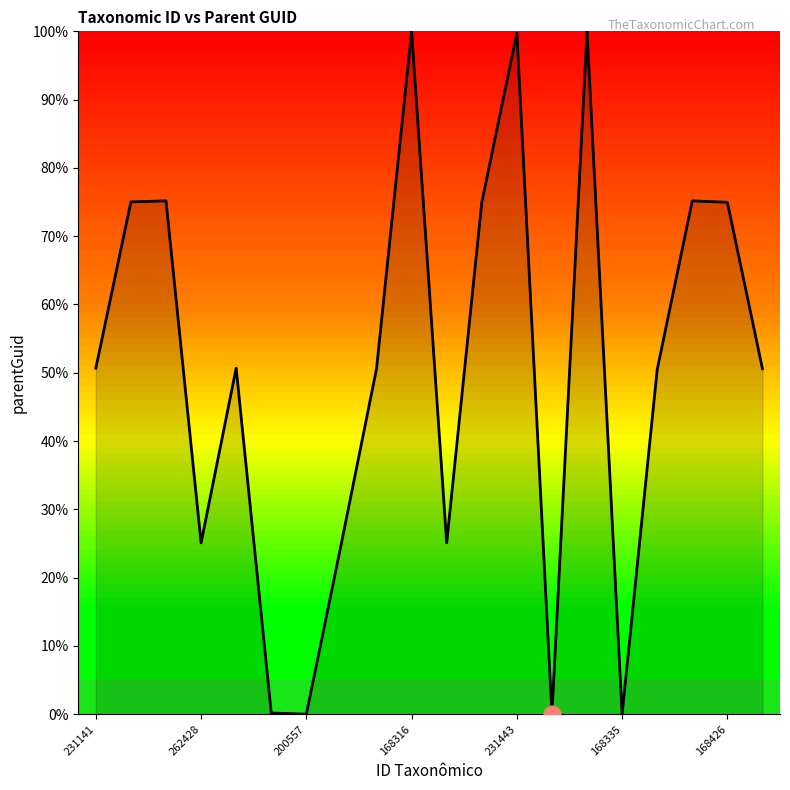

How many interior local peaks (higher than both neighbors) does the data have?

6